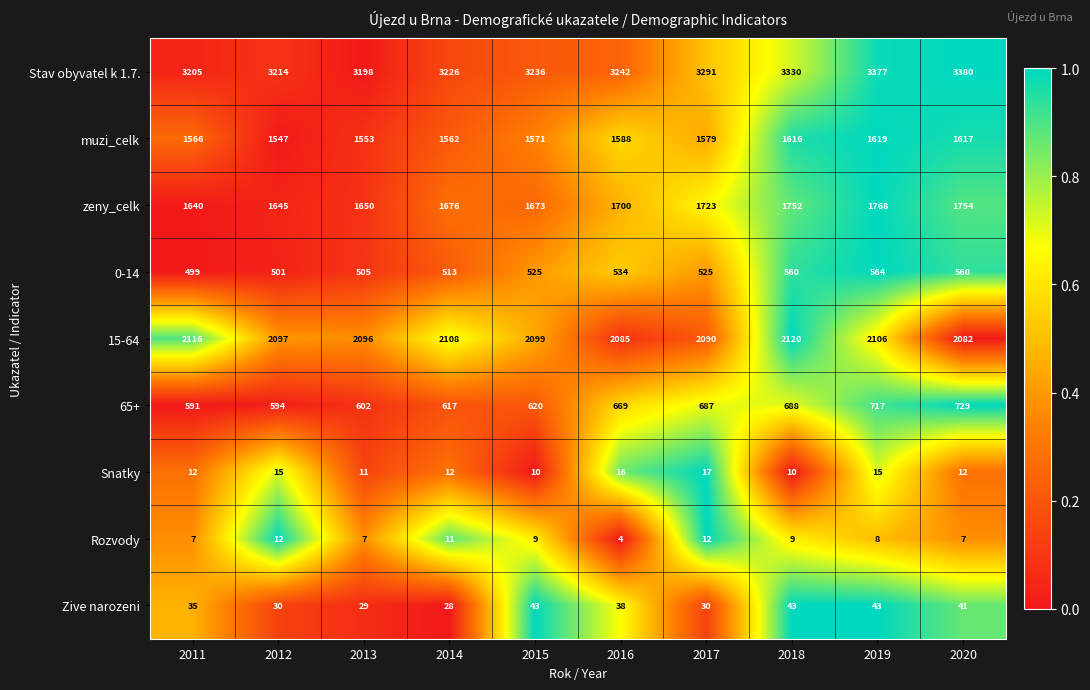

At which category is the sum across all series the highest?

2019